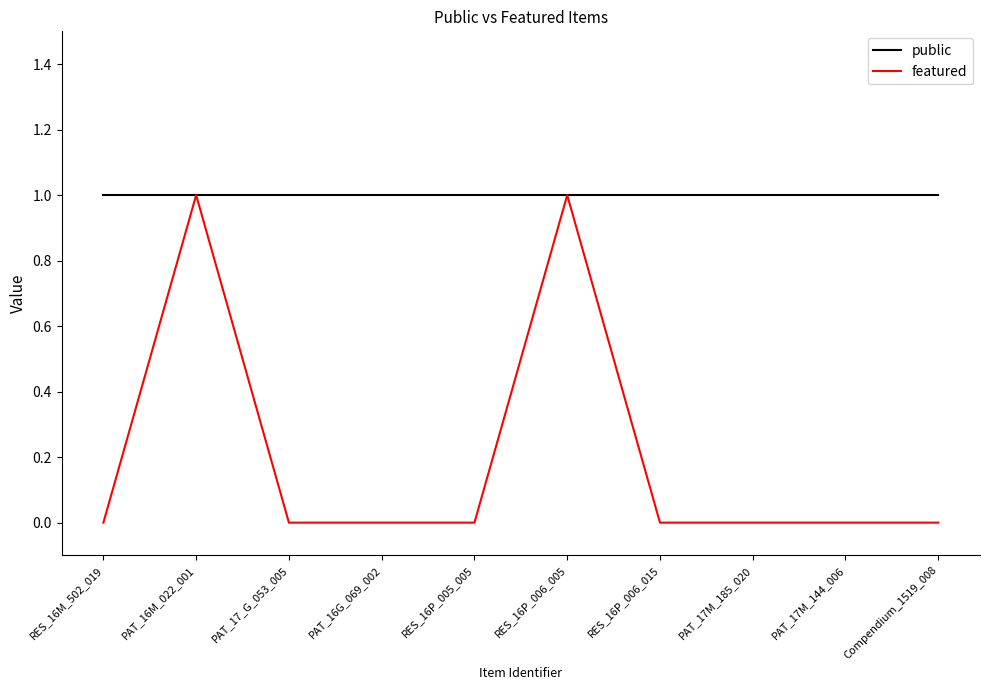

At how many categories does at least one series exceed 0?

10